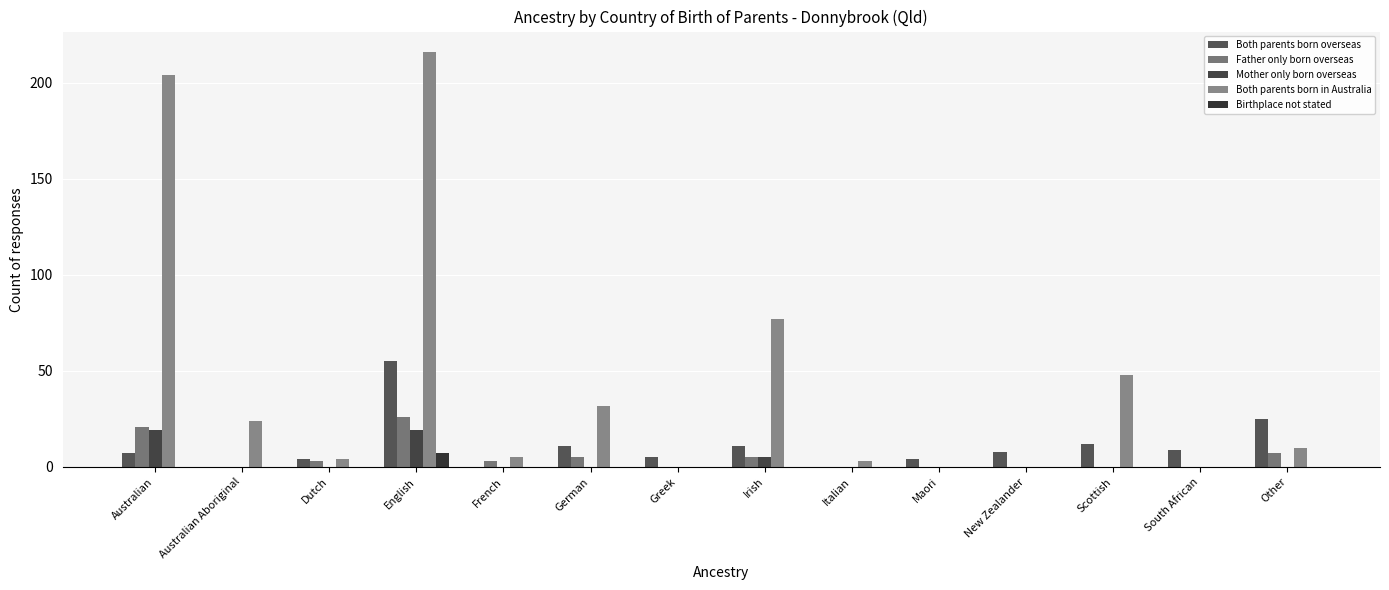

What is the label of the 7th bar from the right?

Irish